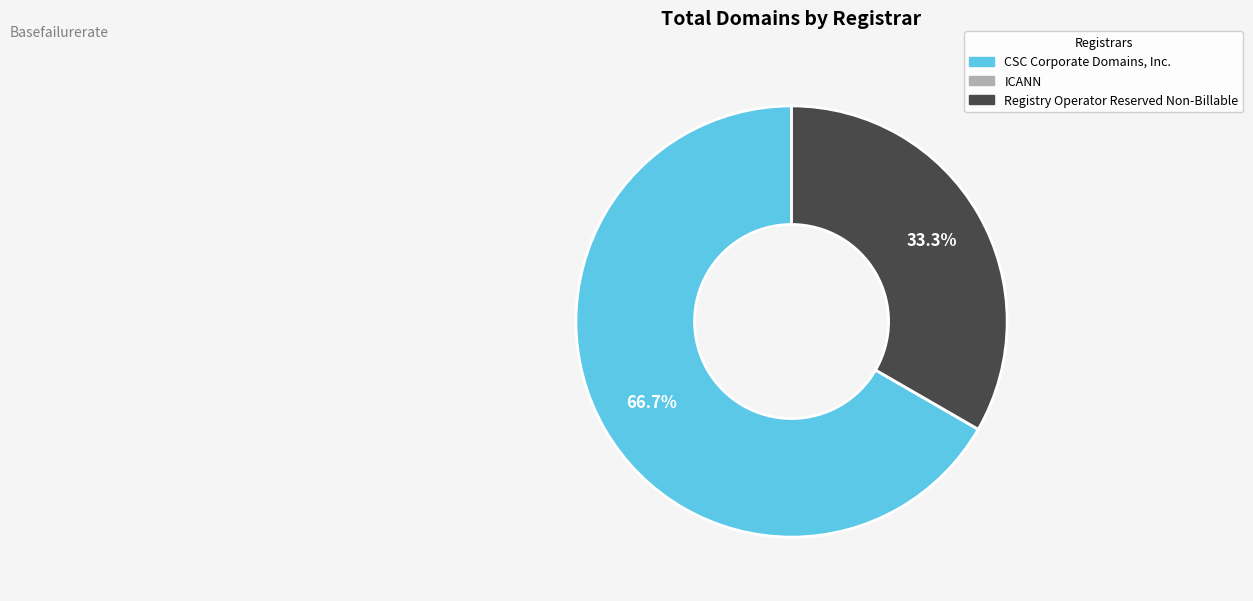

To the nearest percent, what is the average slice percentage?

33%